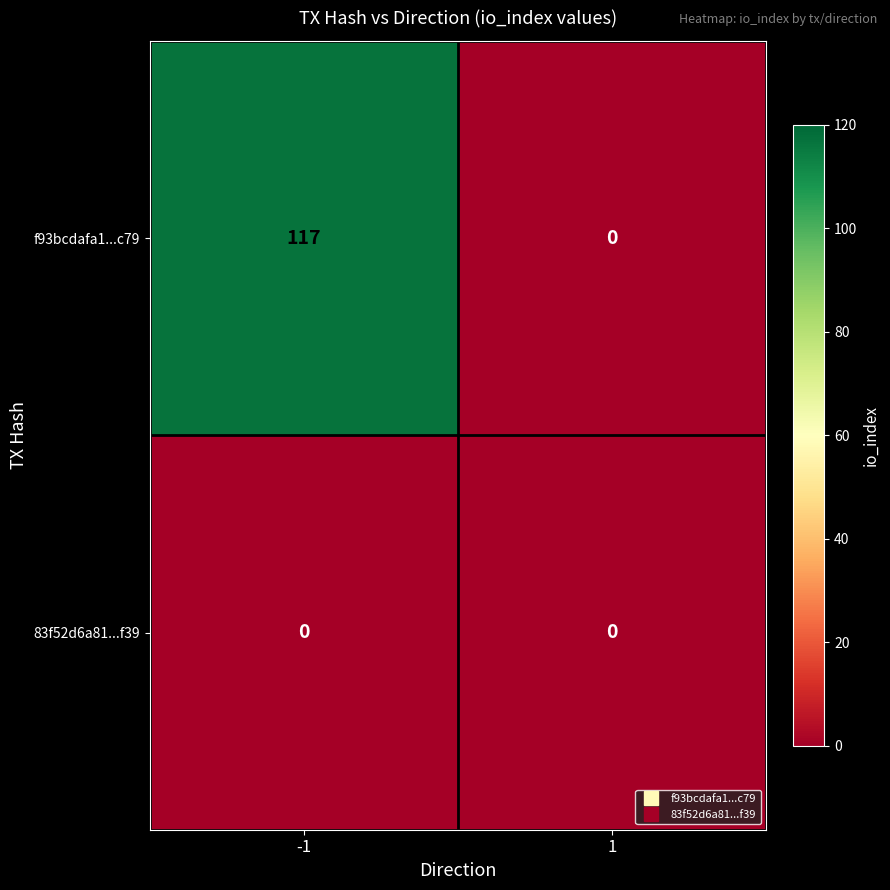

At how many categories does at least one series exceed 98?

1